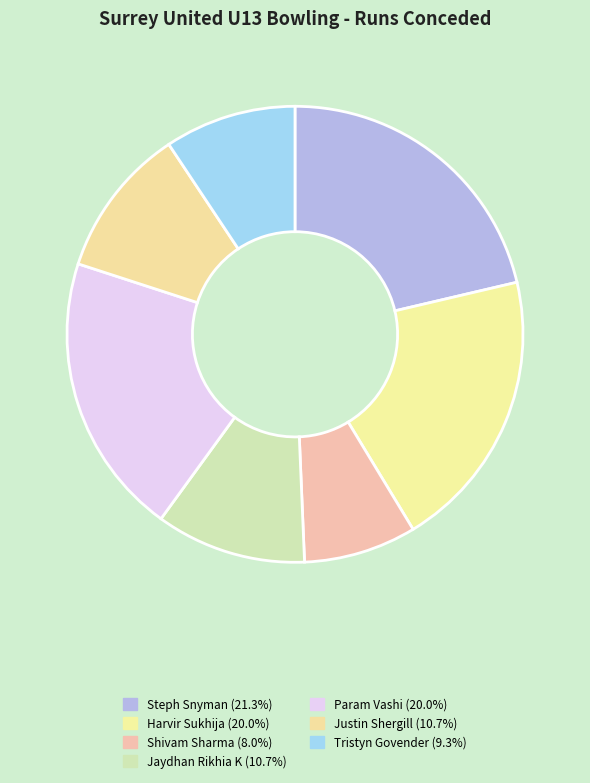

Do Param Vashi and Jaydhan Rikhia K together represent more than half of the pie?

No